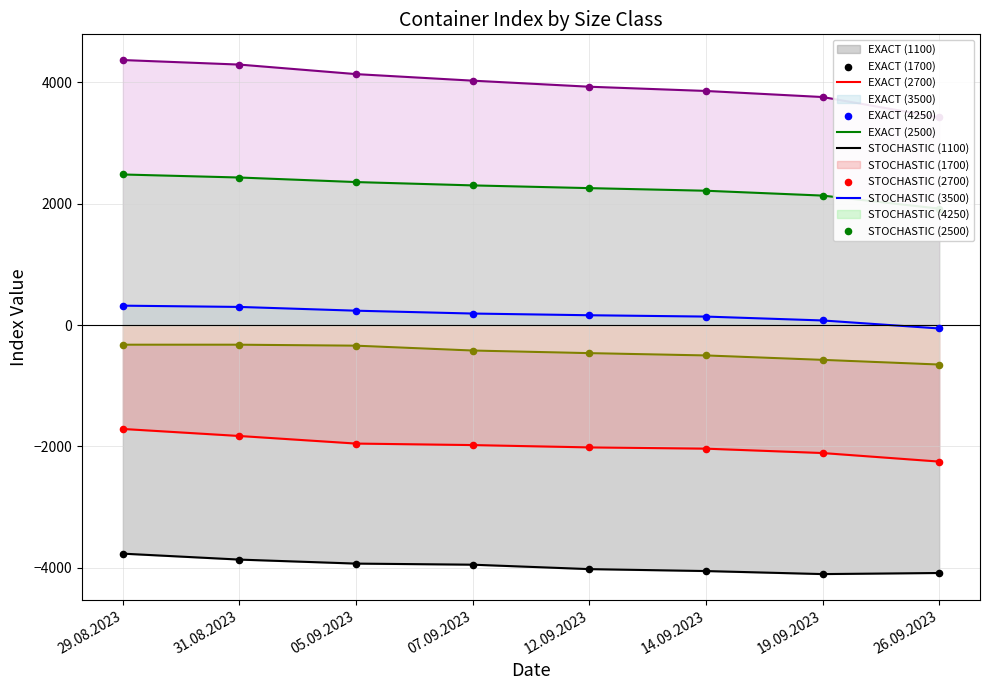

Which series has the widest spread of Y values?

4250